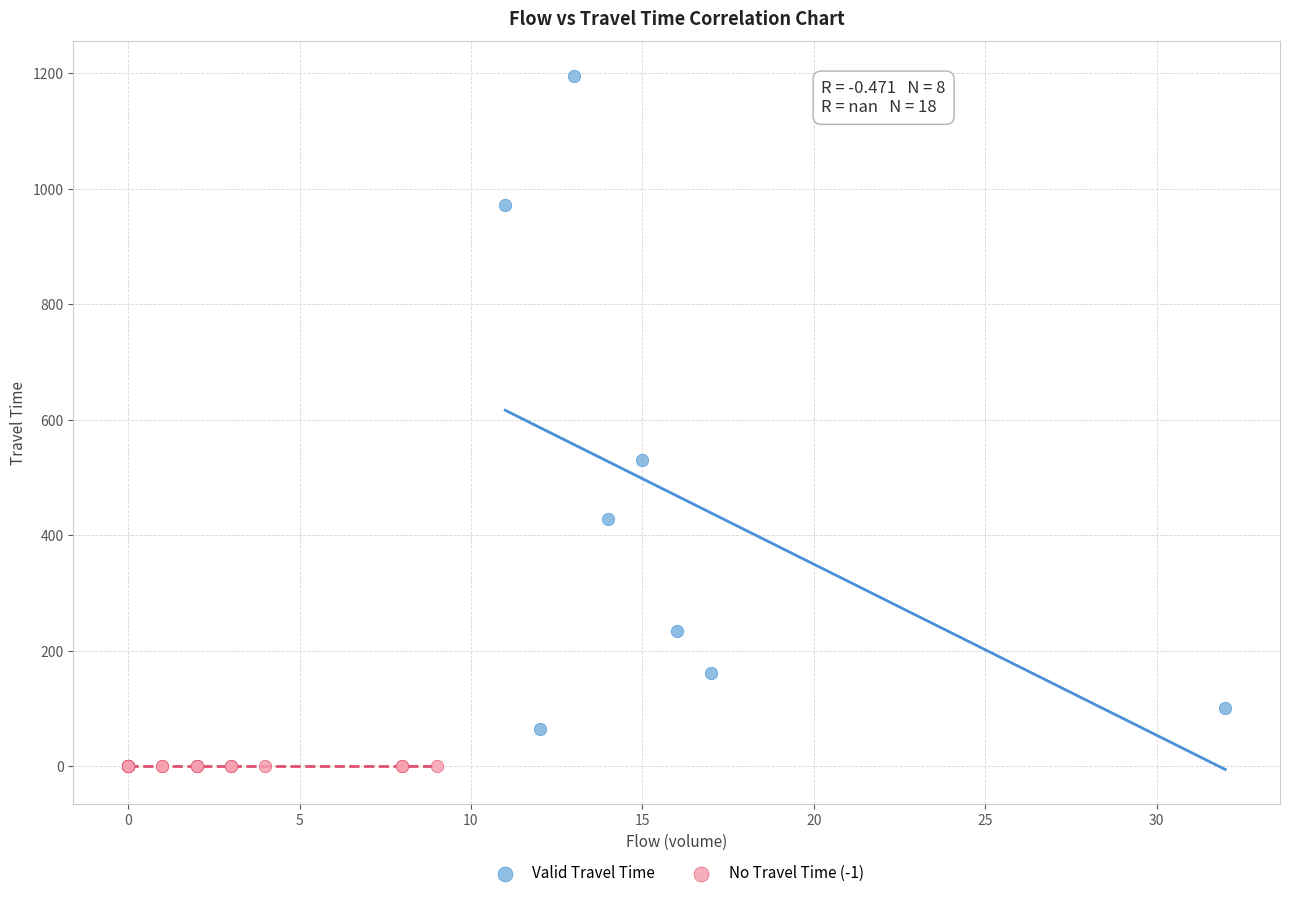

Which series contains the highest Y value?

Valid Travel Time